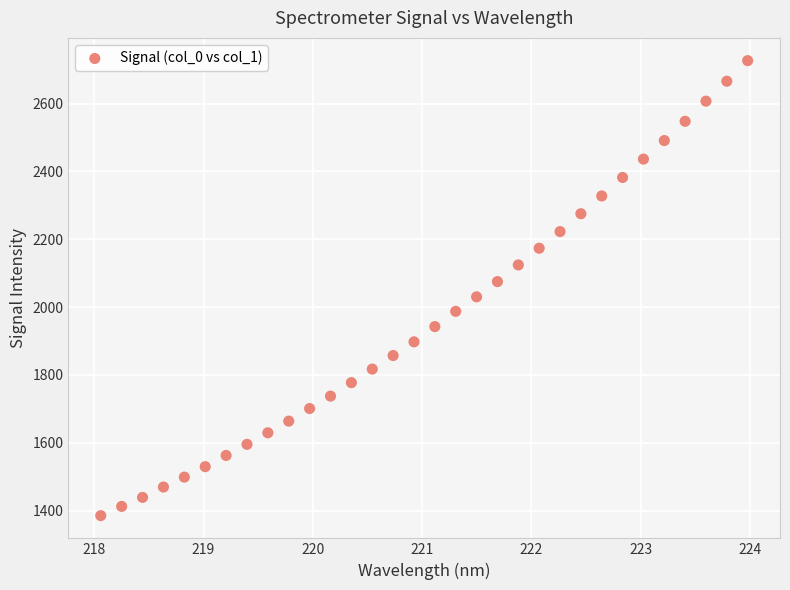

What is the range of Y values (max minus min)?

1341.9